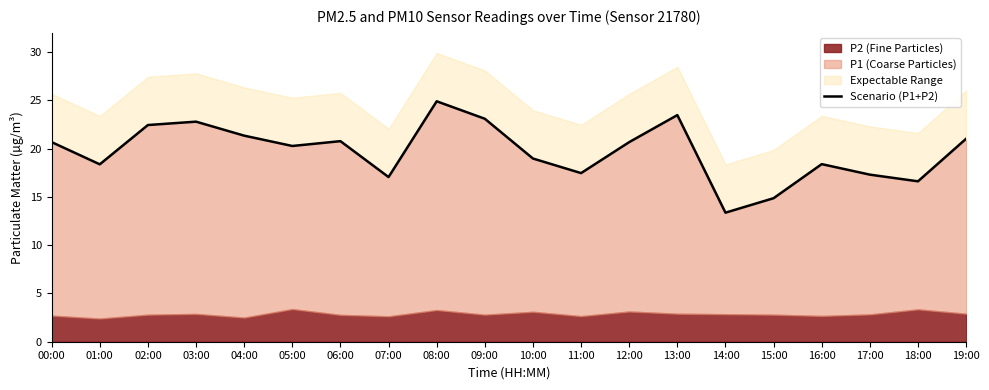

At which label does the data first exceed 20?

00:00